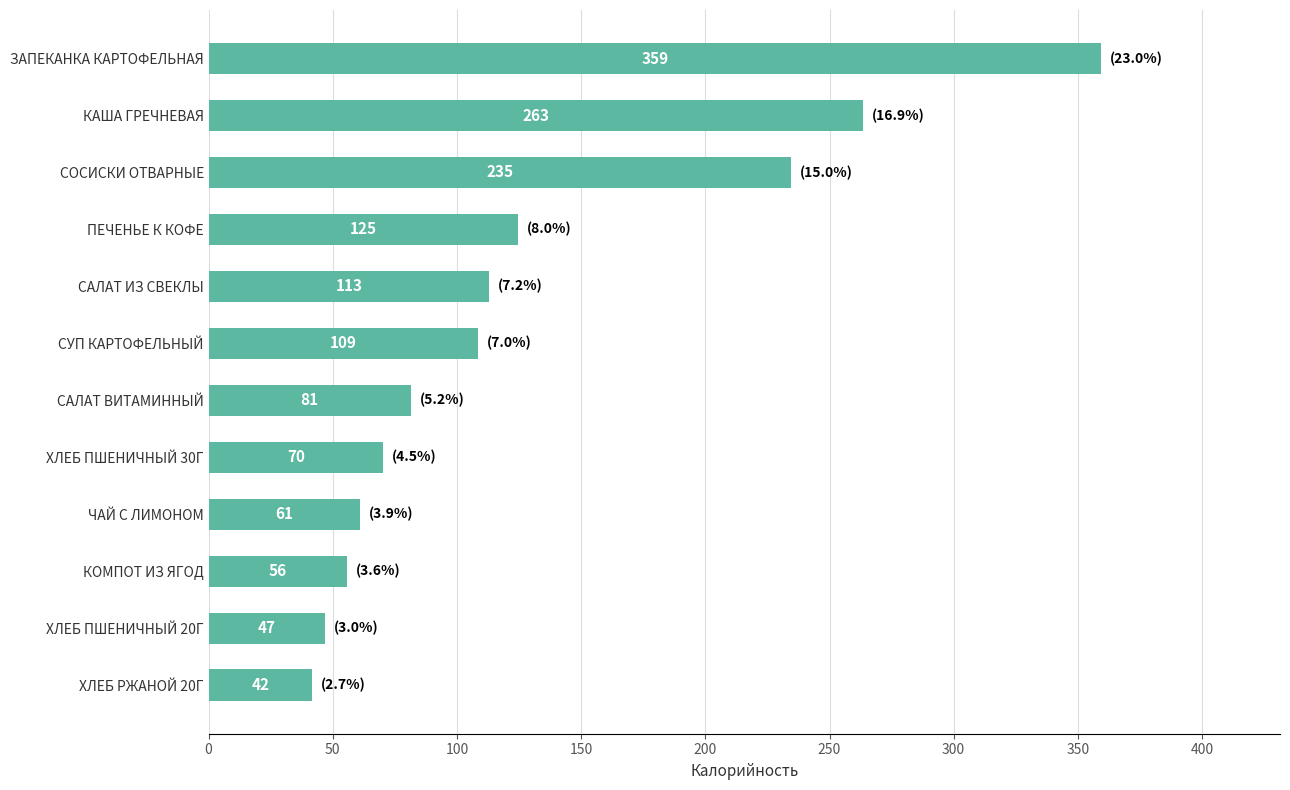

At which label is the value closest to 200?

СОСИСКИ ОТВАРНЫЕ